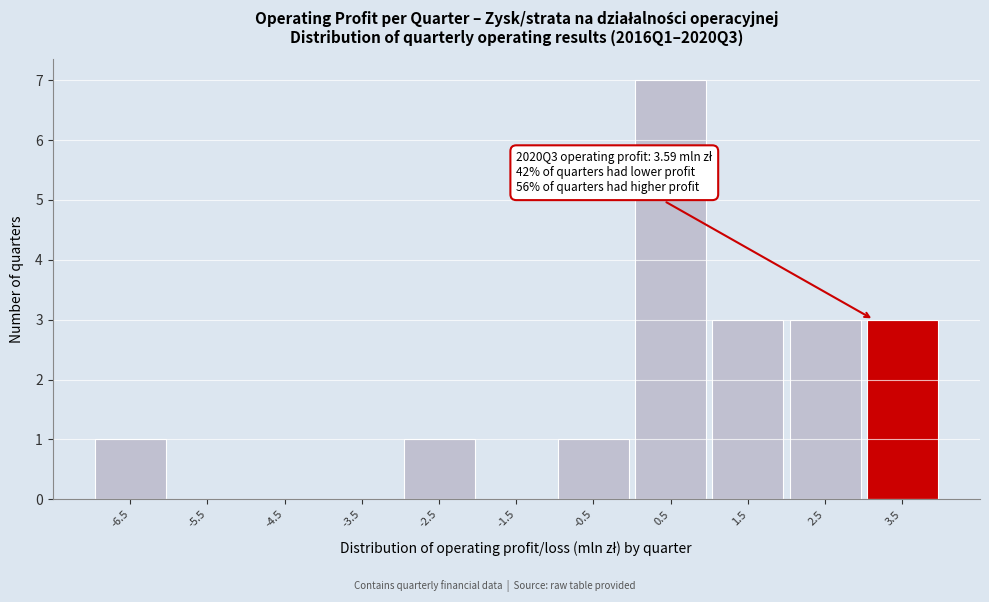

Reading left to right, extract all data points from this chart.

-6.5=1	-5.5=0	-4.5=0	-3.5=0	-2.5=1	-1.5=0	-0.5=1	0.5=7	1.5=3	2.5=3	3.5=3